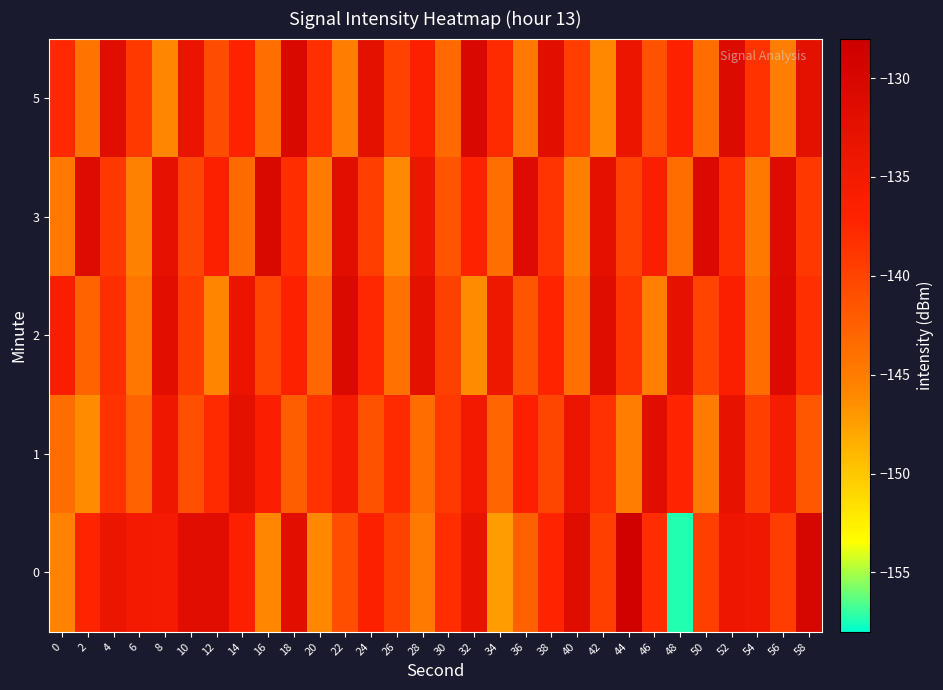

Reading right to left, list all the values displayed in this chart.

0: 58=-129.8	56=-139.4	54=-134.6	52=-134.1	50=-139.7	48=-157.4	46=-138.1	44=-128.8	42=-139.7	40=-131.5	38=-137.2	36=-142.6	34=-147.3	32=-133.1	30=-138.1	28=-144.8	26=-139.8	24=-136.8	22=-140.9	20=-146.0	18=-131.9	16=-145.9	14=-136.6	12=-131.7	10=-131.6	8=-135.3	6=-135.0	4=-133.8	2=-137.1	0=-145.6
1: 58=-141.6	56=-135.4	54=-139.7	52=-132.9	50=-144.8	48=-137.3	46=-131.6	44=-145.1	42=-138.4	40=-133.8	38=-140.2	36=-136.5	34=-142.9	32=-134.7	30=-139.1	28=-143.6	26=-137.8	24=-141.3	22=-135.2	20=-138.5	18=-142.3	16=-136.3	14=-132.4	12=-137.8	10=-141.1	8=-134.3	6=-142.7	4=-138.4	2=-146.3	0=-143.5
2: 58=-138.2	56=-130.9	54=-143.7	52=-136.4	50=-140.0	48=-132.6	46=-145.3	44=-138.7	42=-131.4	40=-143.9	38=-137.2	36=-141.5	34=-134.1	32=-146.2	30=-139.8	28=-132.3	26=-144.0	24=-137.6	22=-130.7	20=-143.2	18=-136.8	16=-140.1	14=-133.5	12=-145.7	10=-139.3	8=-131.9	6=-144.5	4=-138.1	2=-142.8	0=-136.2
3: 58=-139.0	56=-131.2	54=-144.7	52=-138.1	50=-130.8	48=-143.6	46=-136.3	44=-139.9	42=-132.5	40=-145.2	38=-138.6	36=-131.3	34=-143.8	32=-137.1	30=-141.4	28=-133.9	26=-146.1	24=-139.6	22=-132.1	20=-144.9	18=-138.0	16=-130.5	14=-143.4	12=-136.7	10=-140.3	8=-132.8	6=-145.4	4=-138.9	2=-131.1	0=-144.6
5: 58=-132.3	56=-145.1	54=-138.5	52=-131.0	50=-143.7	48=-137.0	46=-141.3	44=-133.8	42=-146.0	40=-139.5	38=-132.0	36=-144.6	34=-137.9	32=-130.4	30=-143.3	28=-136.6	26=-139.9	24=-132.4	22=-145.0	20=-138.3	18=-130.6	16=-143.8	14=-137.1	12=-140.8	10=-133.3	8=-145.9	6=-139.2	4=-131.7	2=-144.2	0=-137.5